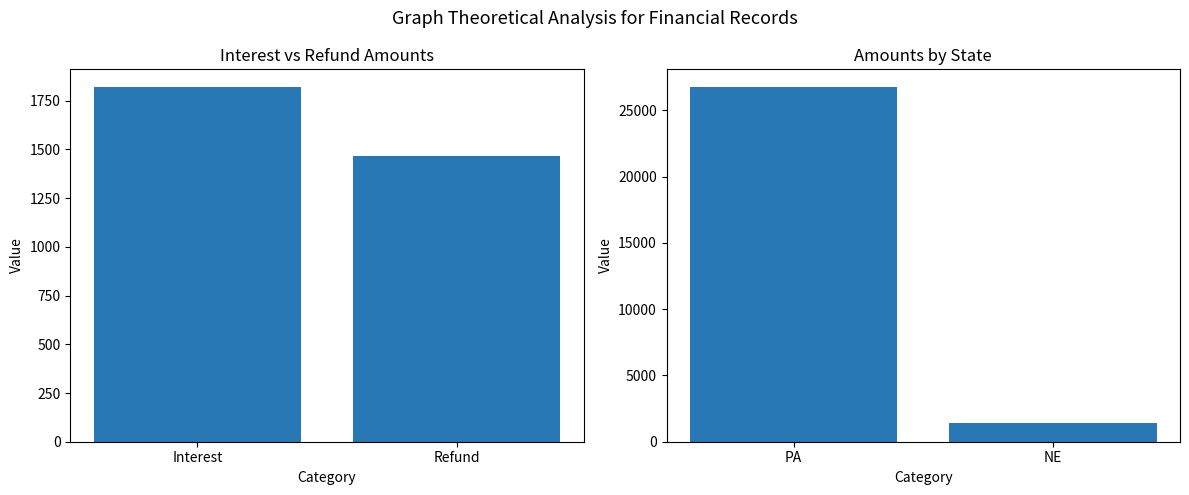

Reading left to right, list all the values displayed in this chart.

Interest vs Refund: 1819.8	1466.0
Amounts by State: 26758.3	1443.7